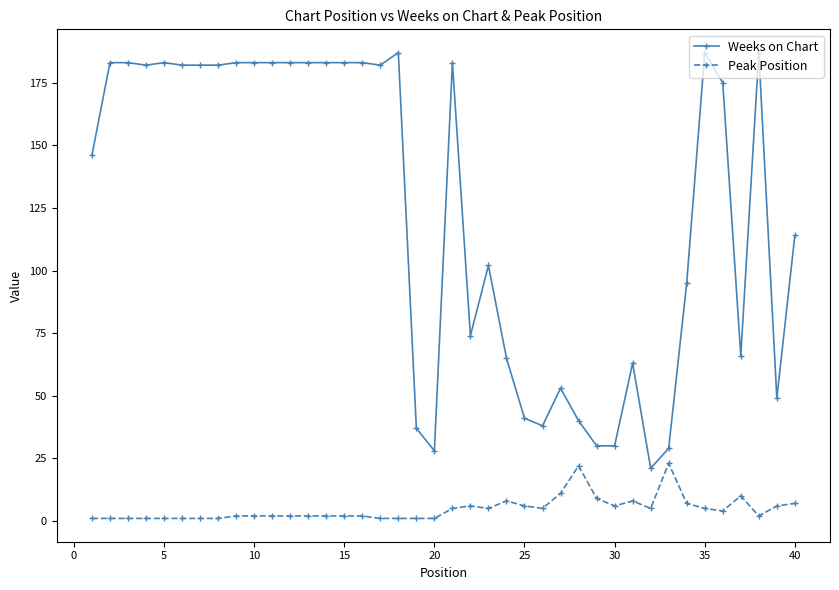

What is the sum of all Weeks on Chart values?

4963